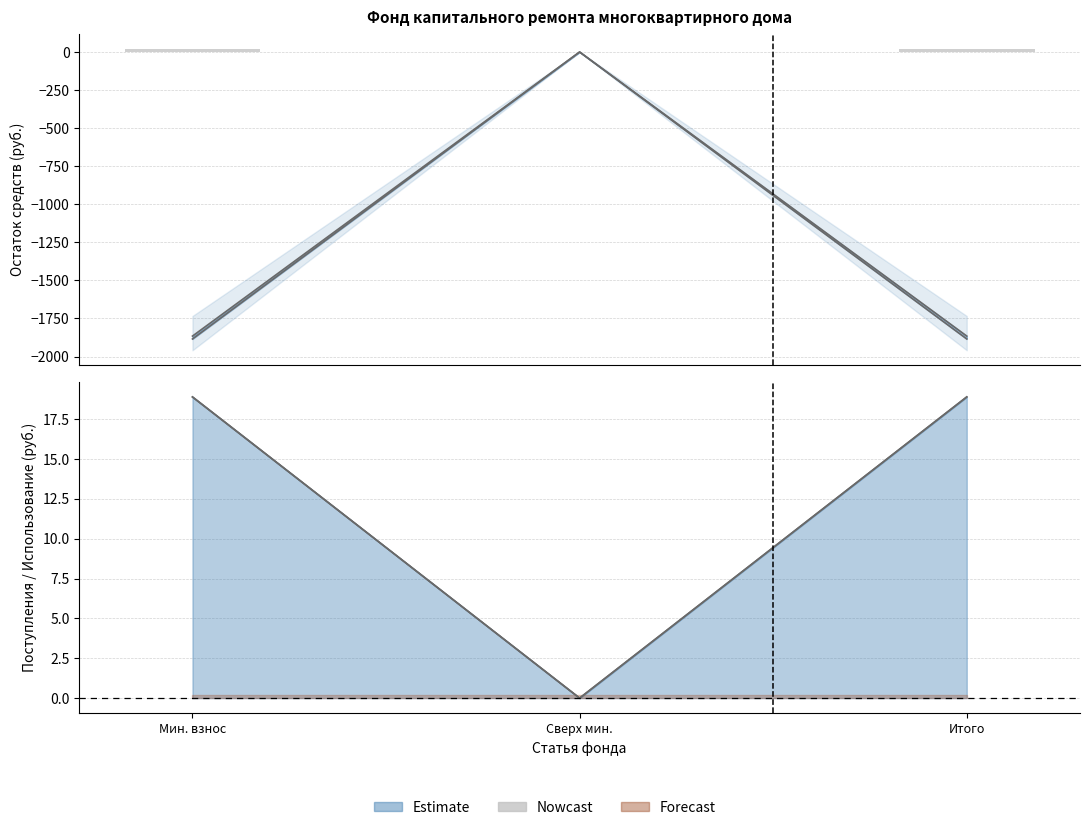

Rank the categories by value from highest to lowest.

Мин. взнос, Итого, Сверх мин.